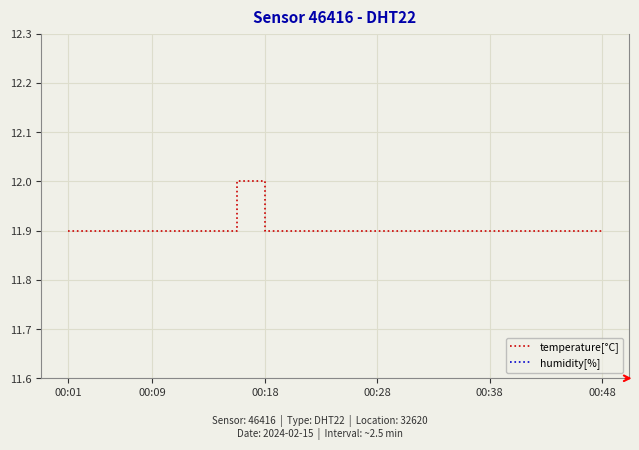

Reading left to right, transcribe all the data shown in this chart.

temperature[°C]: 11.9	11.9	11.9	11.9	11.9	11.9	12.0	11.9	11.9	11.9	11.9	11.9	11.9	11.9	11.9	11.9	11.9	11.9	11.9	11.9
humidity[%]: 99.9	99.9	99.9	99.9	99.9	99.9	99.9	99.9	99.9	99.9	99.9	99.9	99.9	99.9	99.9	99.9	99.9	99.9	99.9	99.9